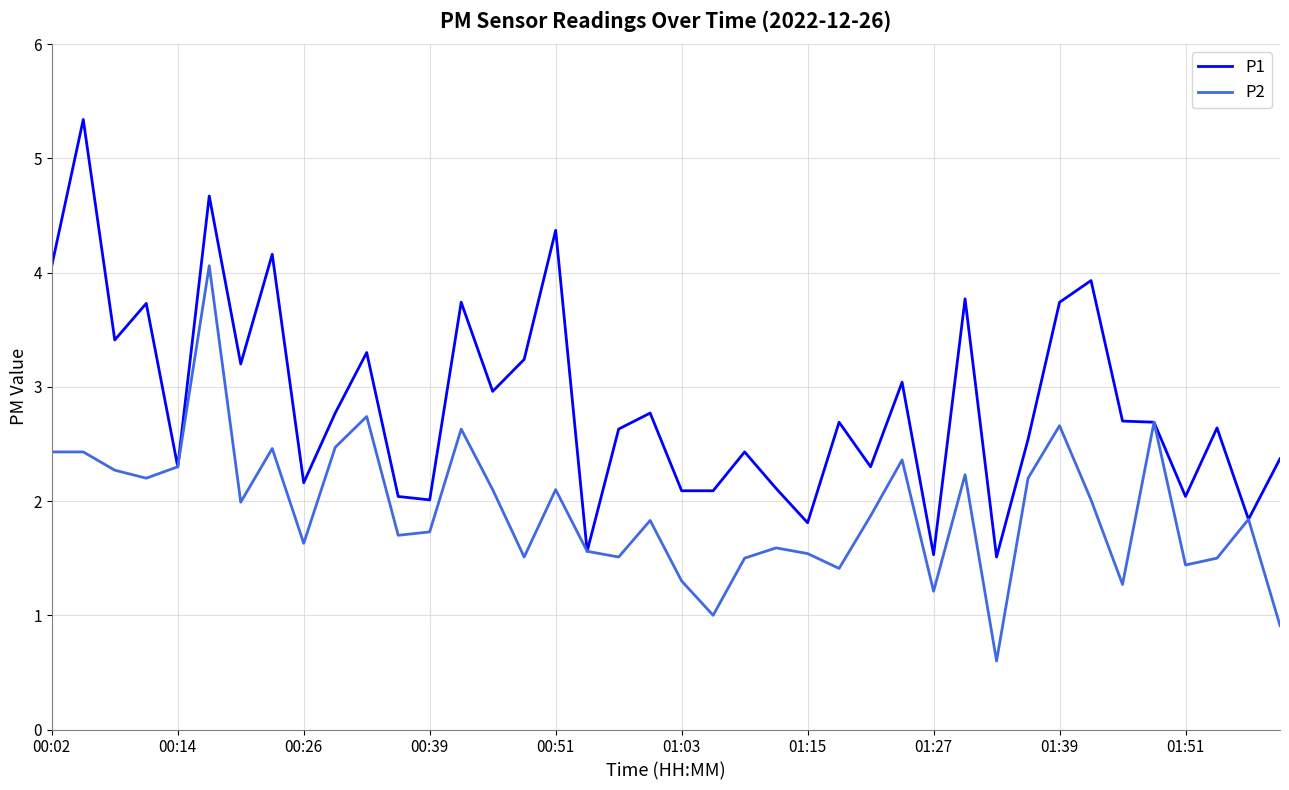

Which series has the widest spread of values?

P1